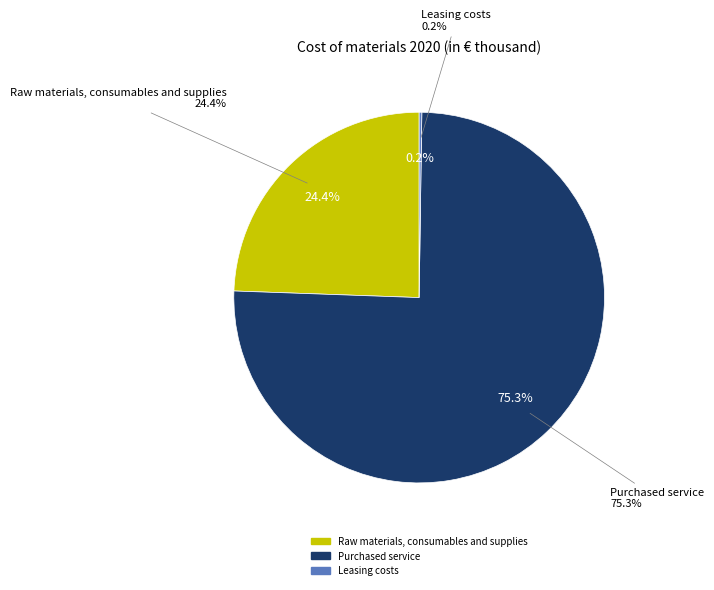

Count the number of slices in the pie.

3